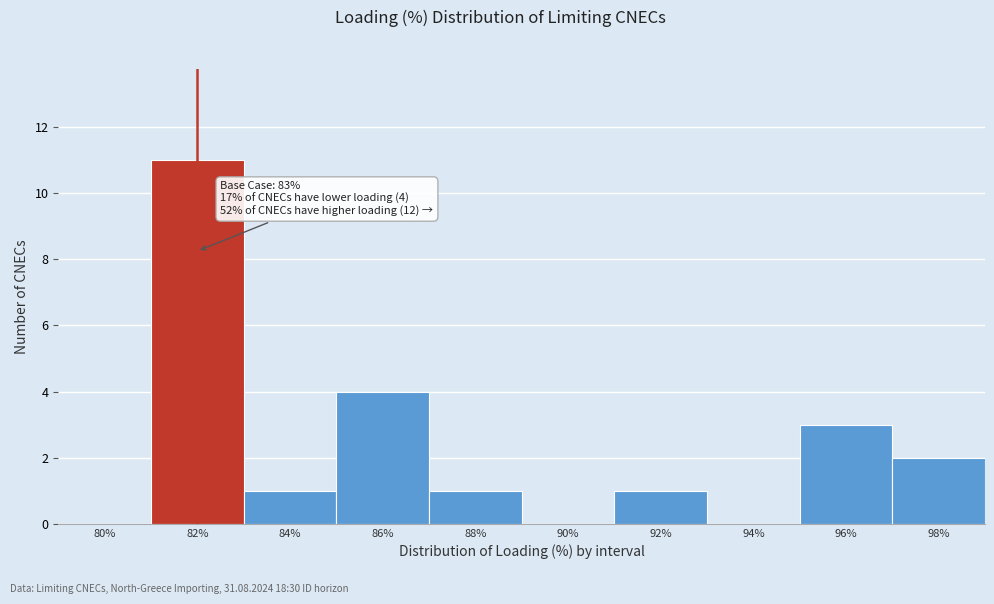

Reading left to right, transcribe all the data shown in this chart.

80%=0	82%=11	84%=1	86%=4	88%=1	90%=0	92%=1	94%=0	96%=3	98%=2